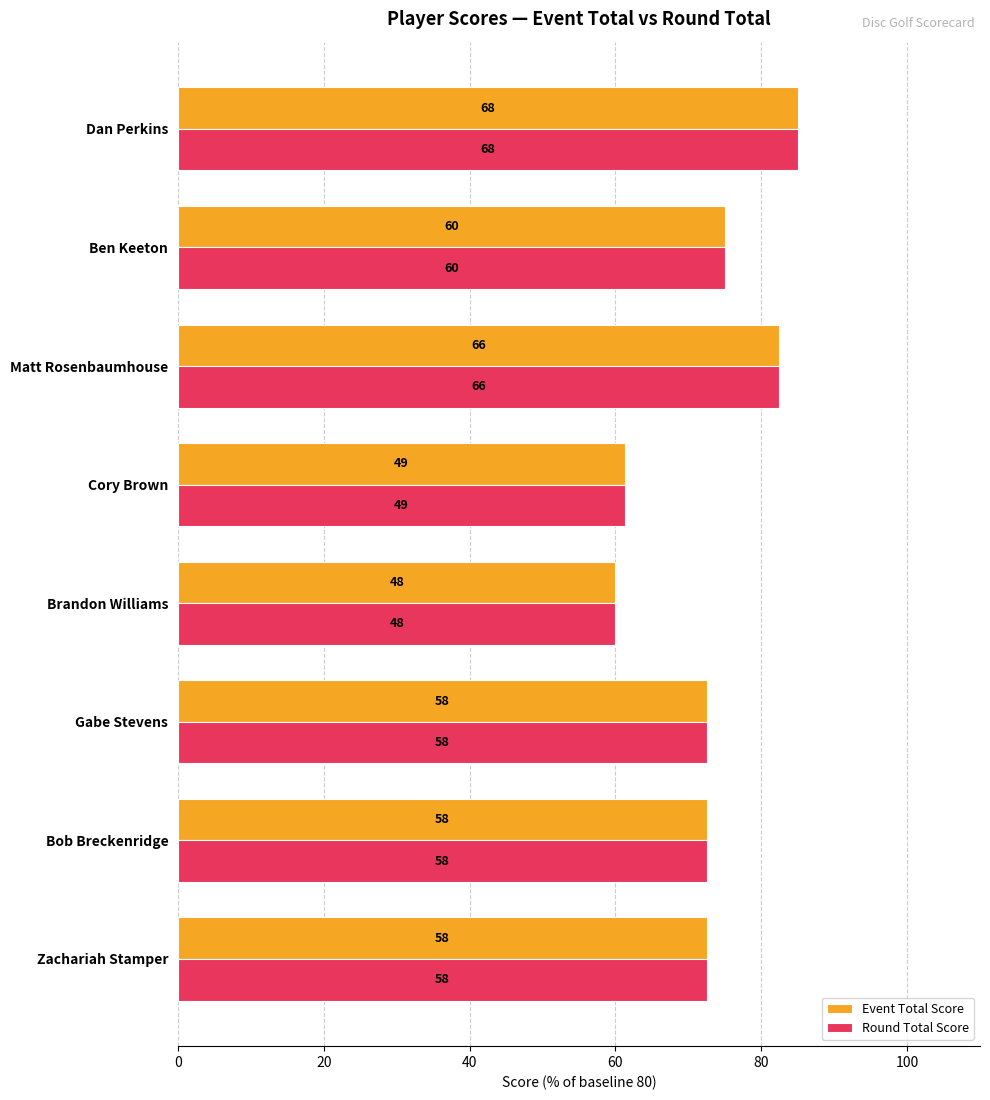

What are all the series names shown in the legend?

Event Total Score, Round Total Score